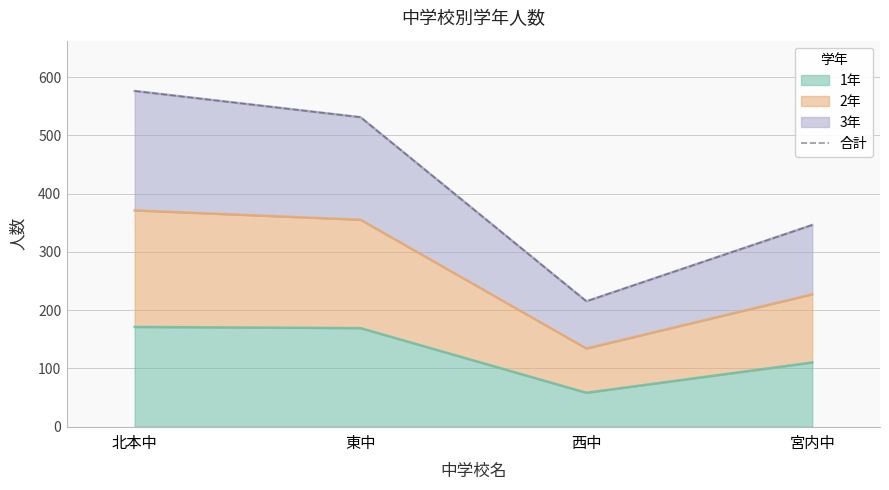

At which category does the data reach its first local valley?

西中